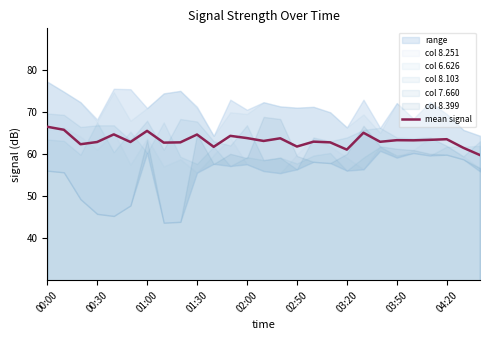

Where is the data nearest to the value 63?

16